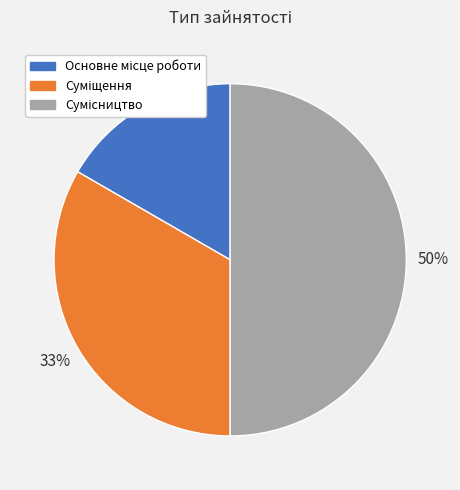

To the nearest percent, what is the average slice percentage?

33%